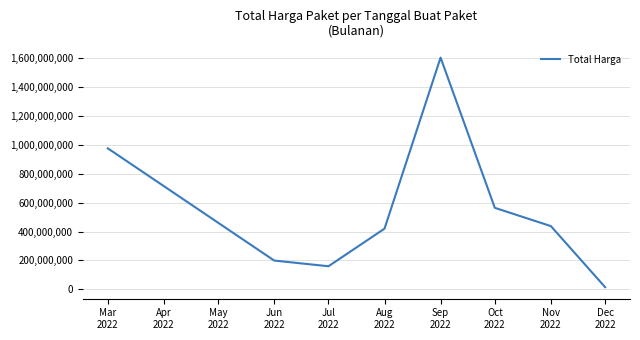

What is the difference between the second highest and second lowest values?

816080025